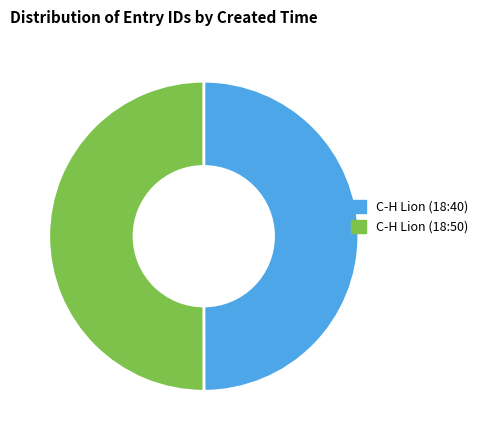

To the nearest percent, what portion does C-H Lion (18:40) represent?

50%